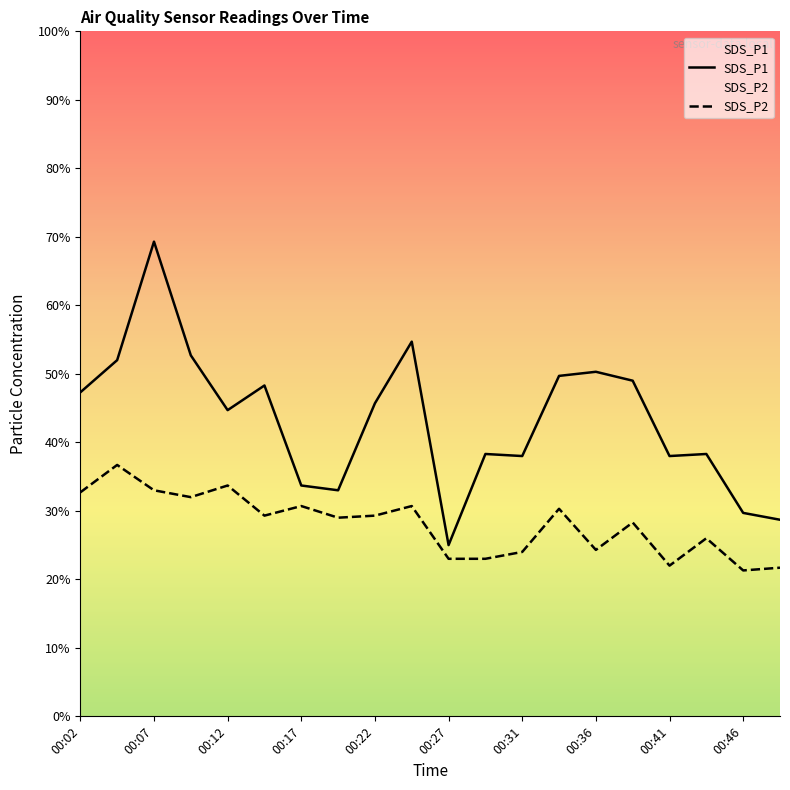

Does the chart display data point markers on the line(s)?

No